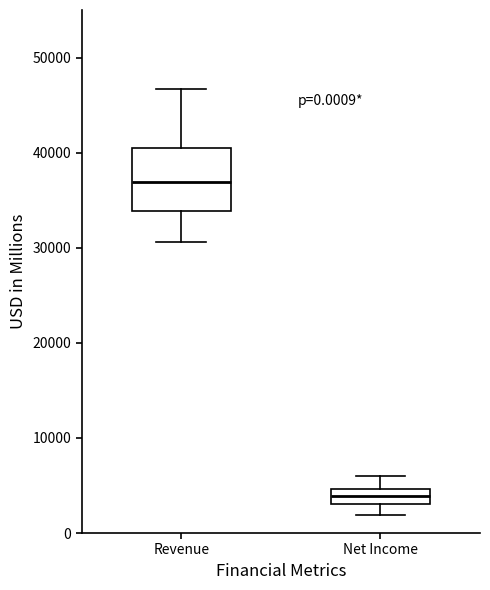

Which box's median line is the lowest?

Net Income